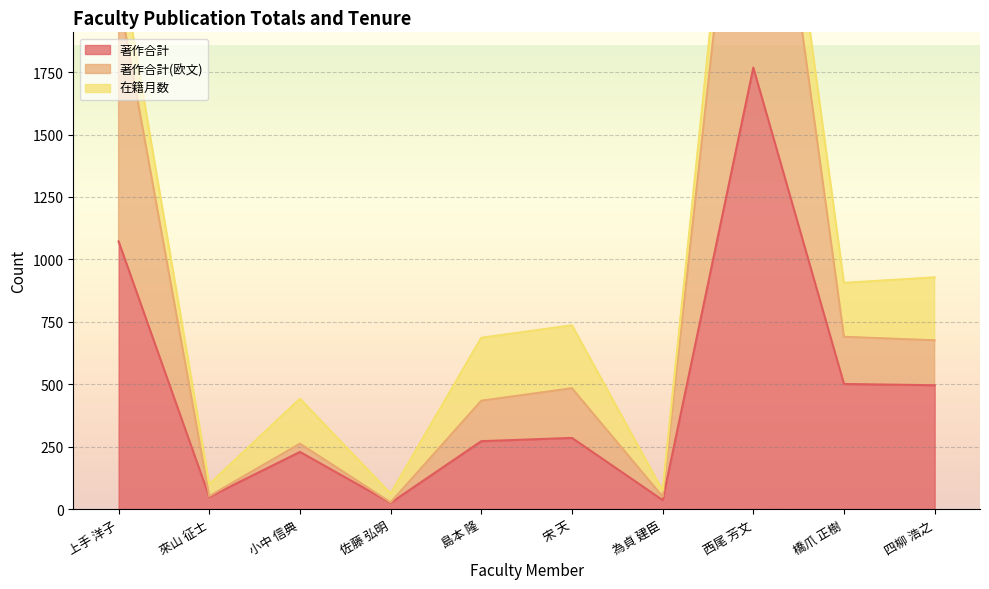

What is the lowest value of the 著作合計(欧文) series?

27